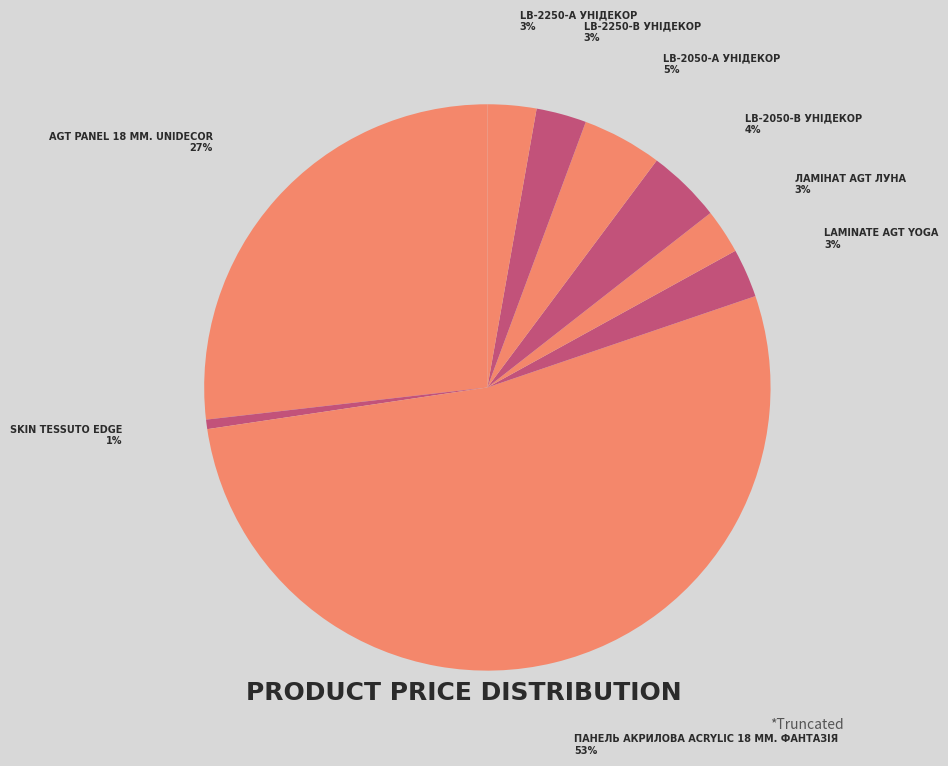

How many slices are in this pie chart?

9